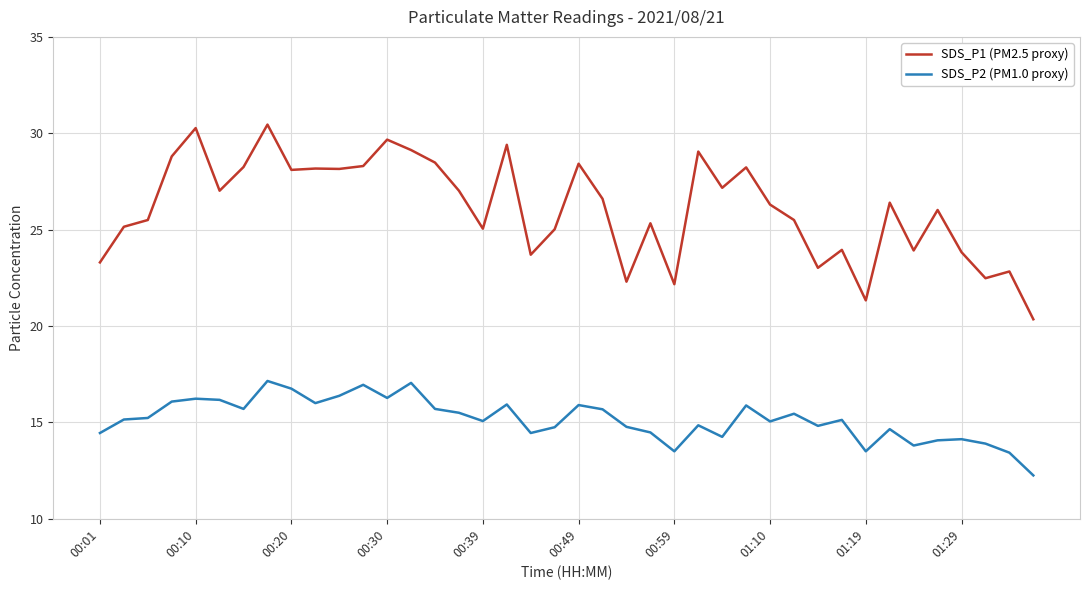

What is the difference between the maximum and minimum values in the SDS_P1 (PM2.5 proxy) series?

10.1